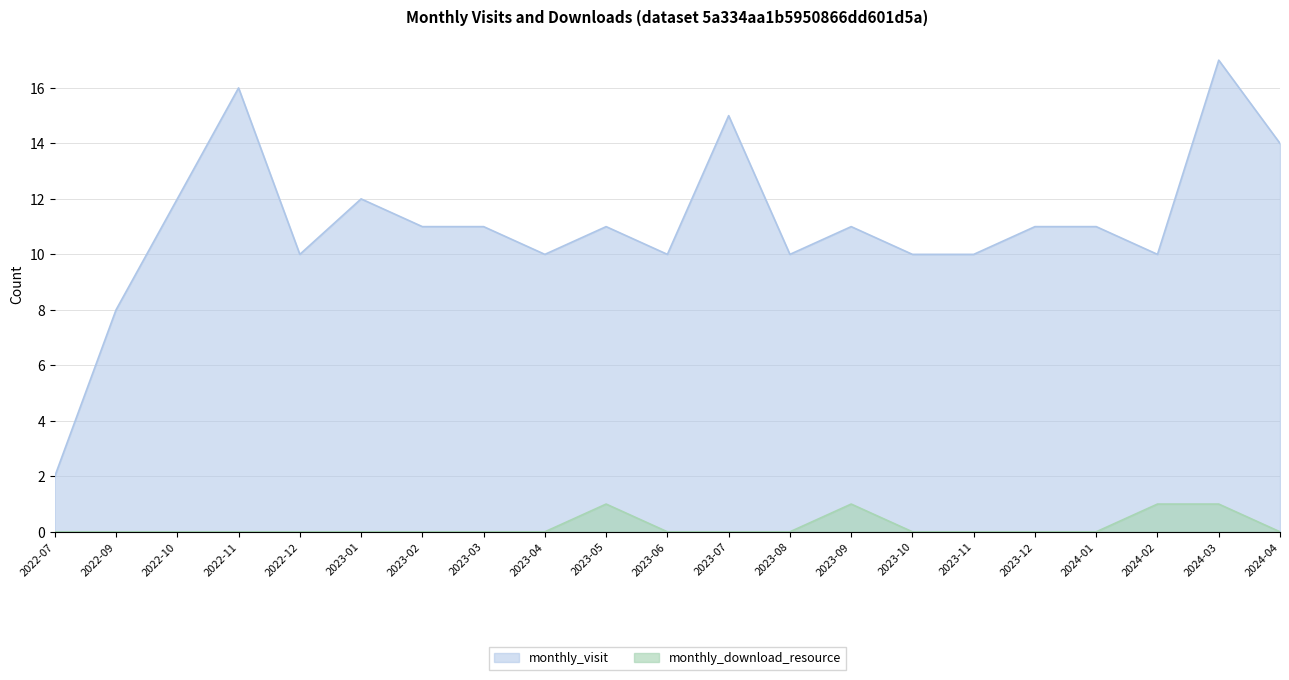

True or false: monthly_visit has a value of 11 at 2024-01.

True